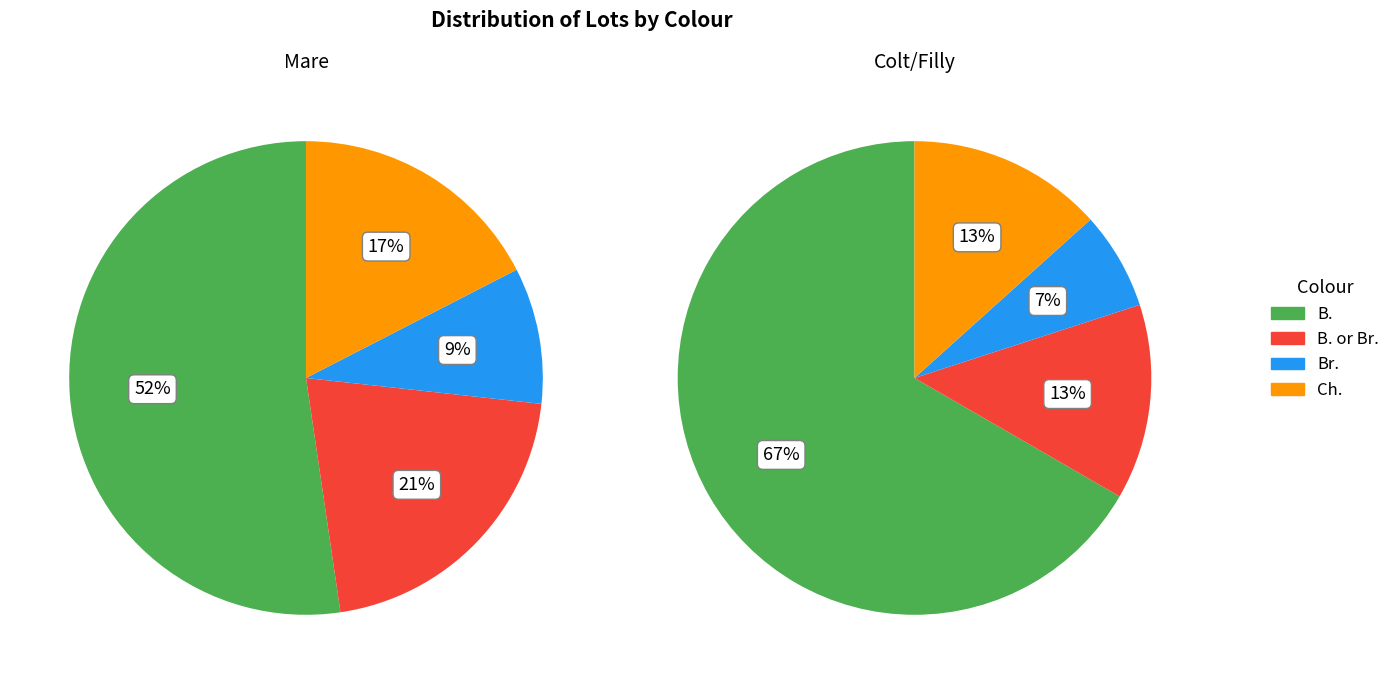

Is it true that B. or Br. is 3% of the pie?

False